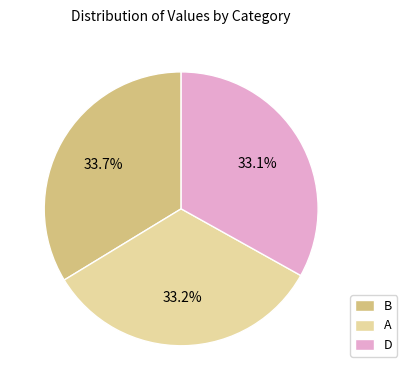

Which slice is the largest?

B